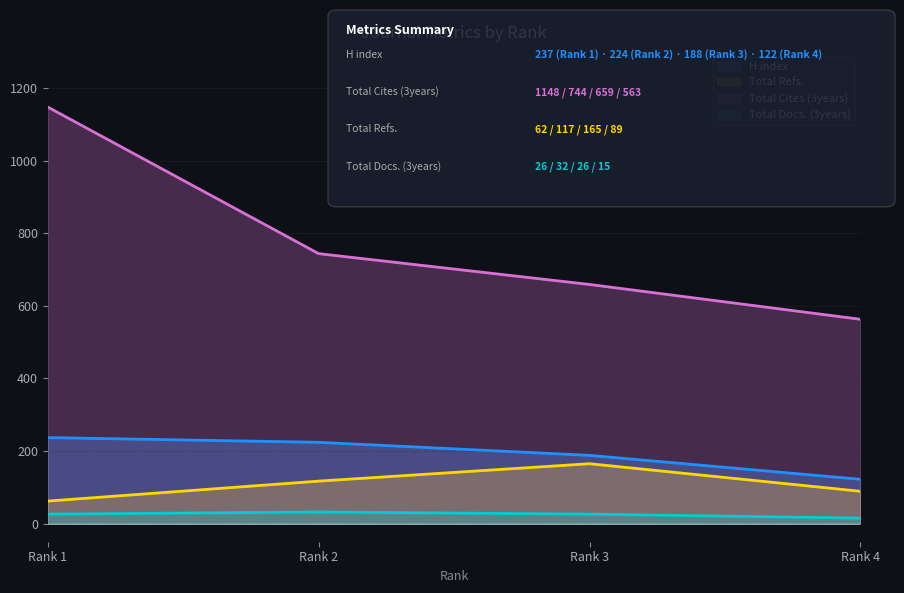

At how many categories does at least one series exceed 337?

4